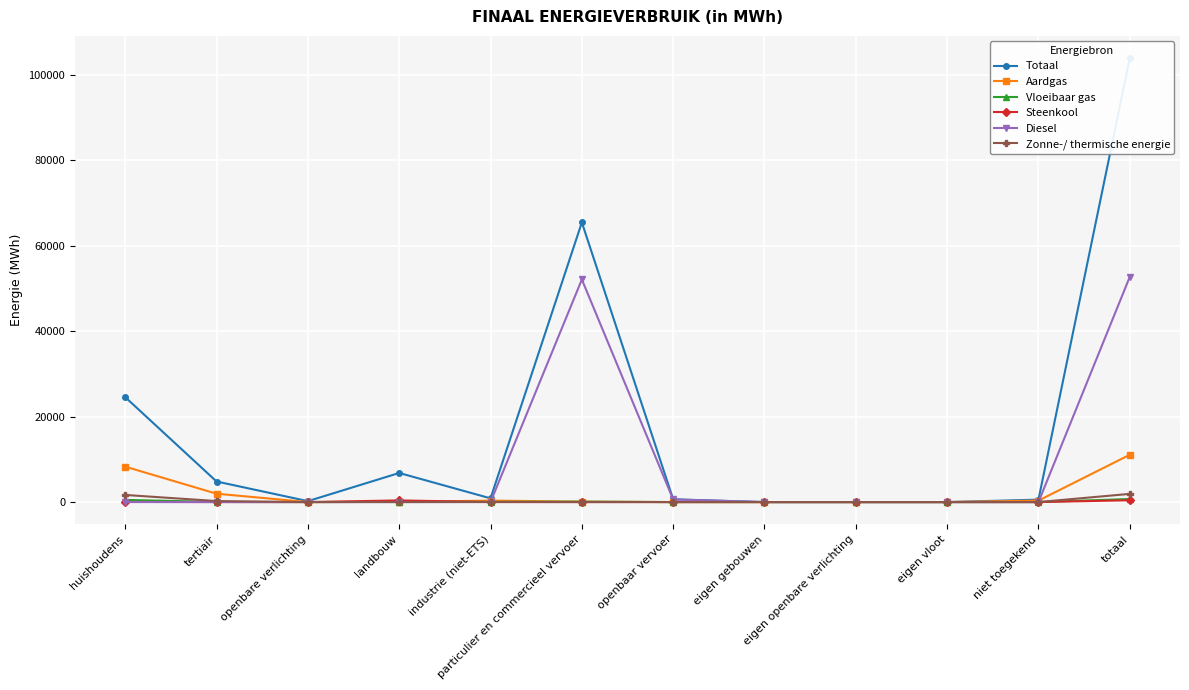

The value of Totaal at huishoudens is 24529.5. True or false?

True